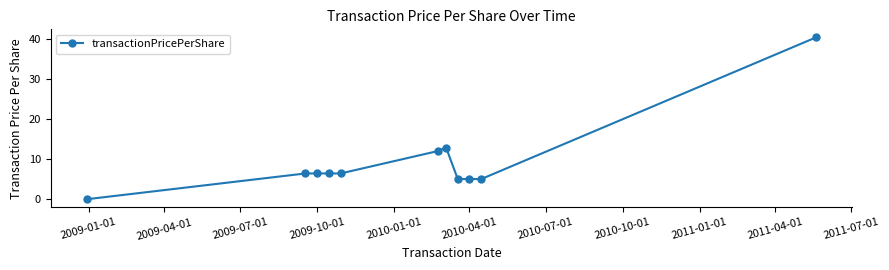

What is the average value?

9.6